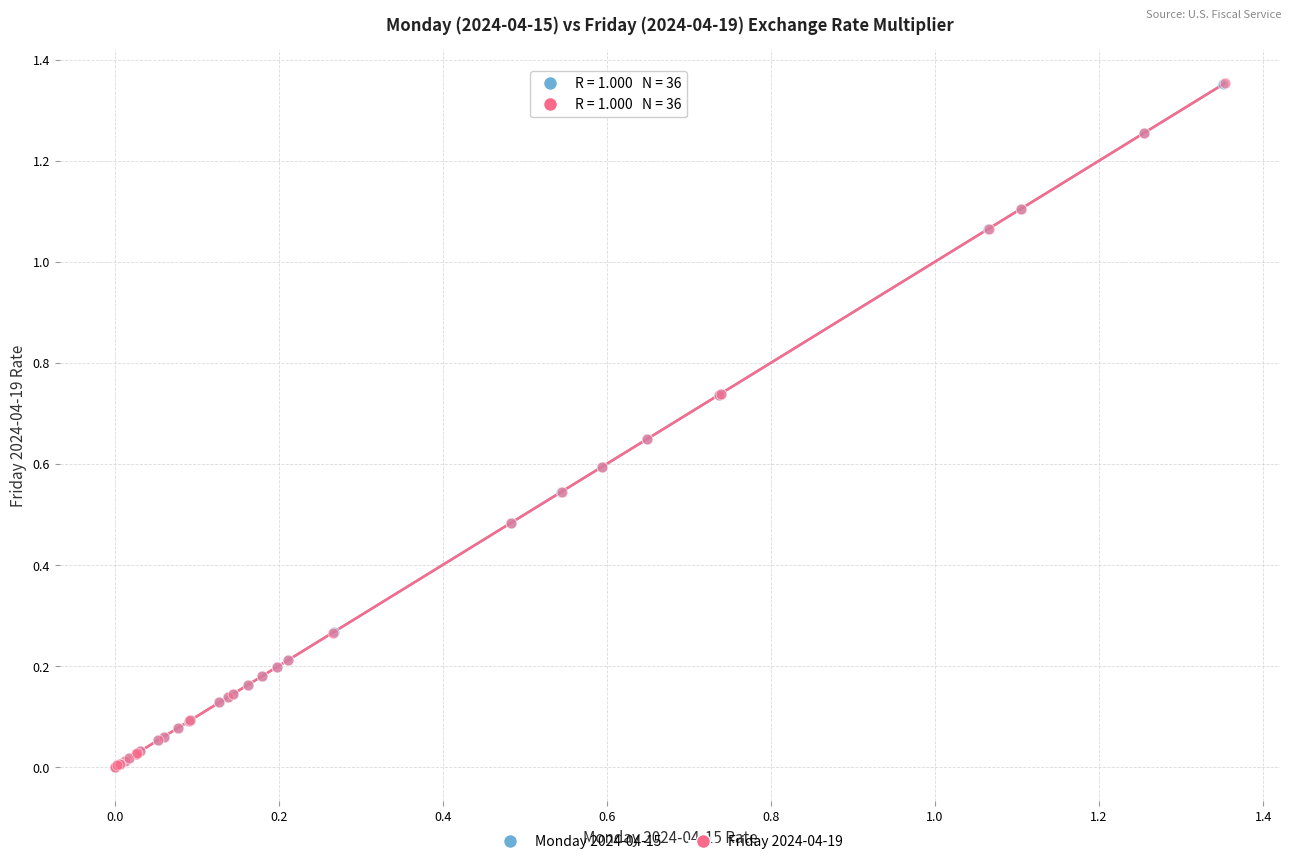

Which series has the widest spread of Y values?

Friday 2024-04-19